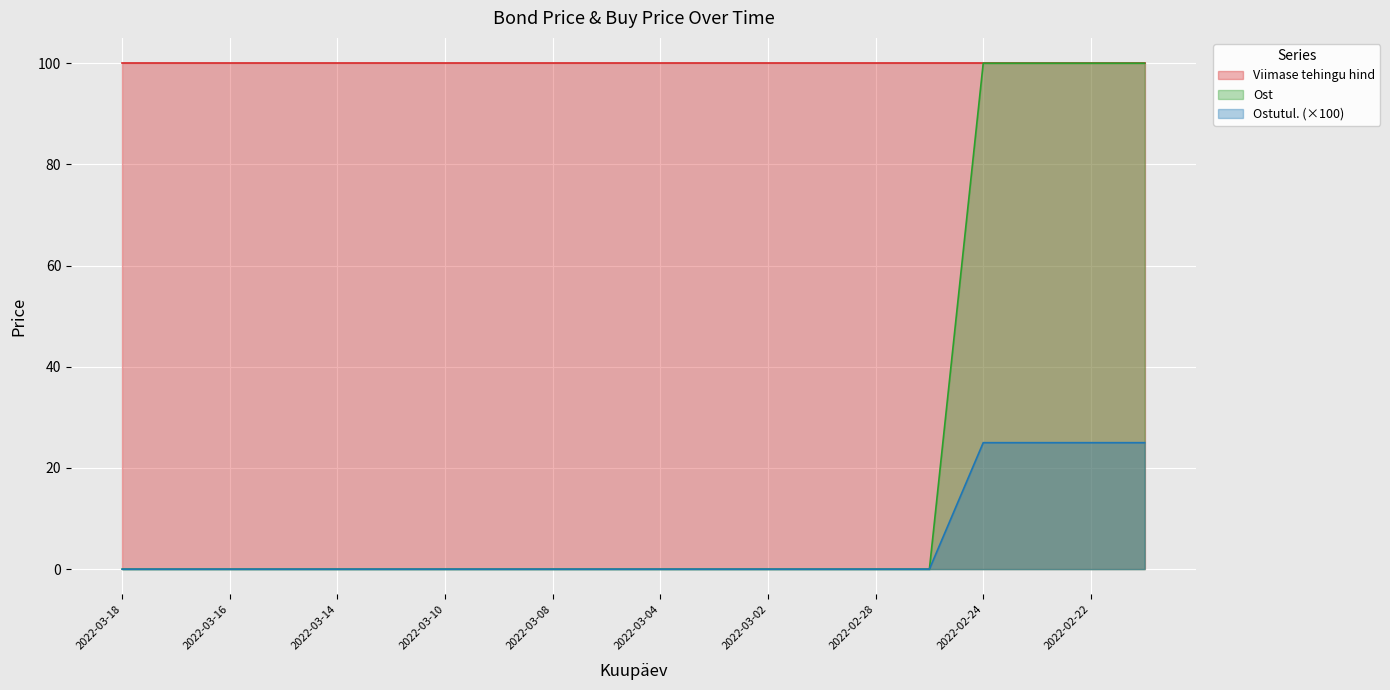

Which series has the largest total across all categories?

Viimase tehingu hind